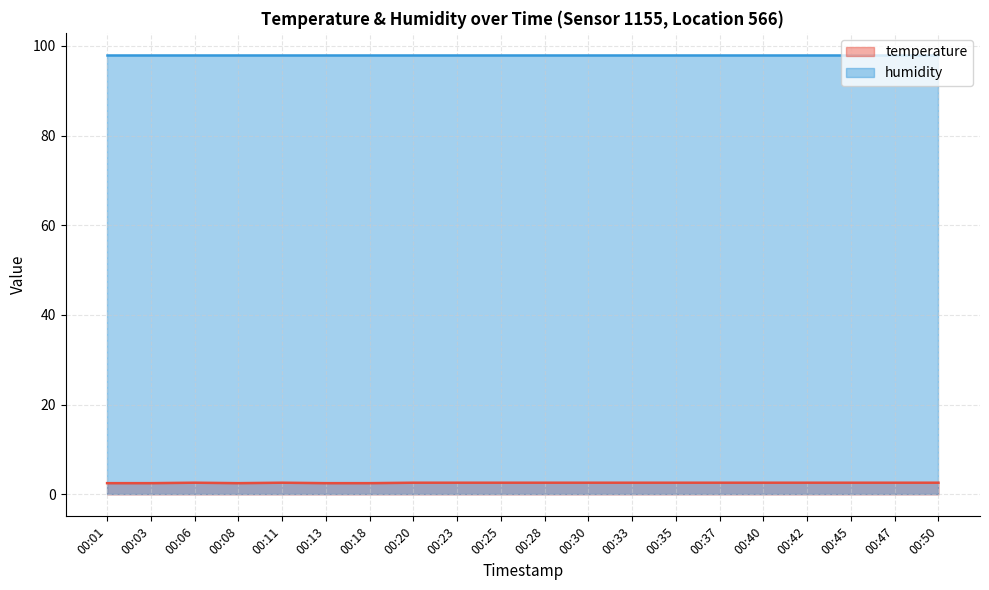

What value does the data have at 00:13?

2.5